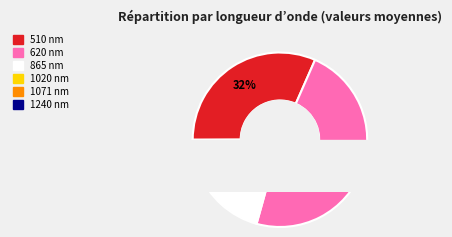

To the nearest percent, what is the combined percentage of 1240 and 510?

32%